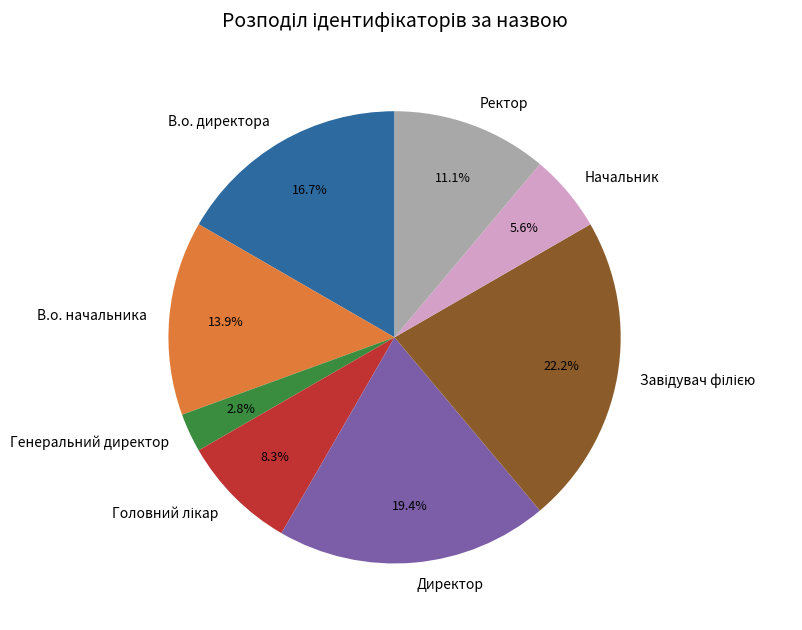

What percentage do В.о. директора and Ректор together represent?

27.8%